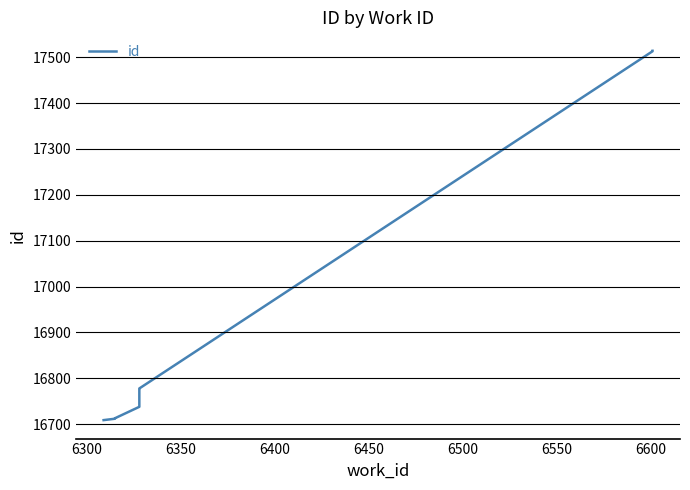

Count the number of data series in this chart.

1